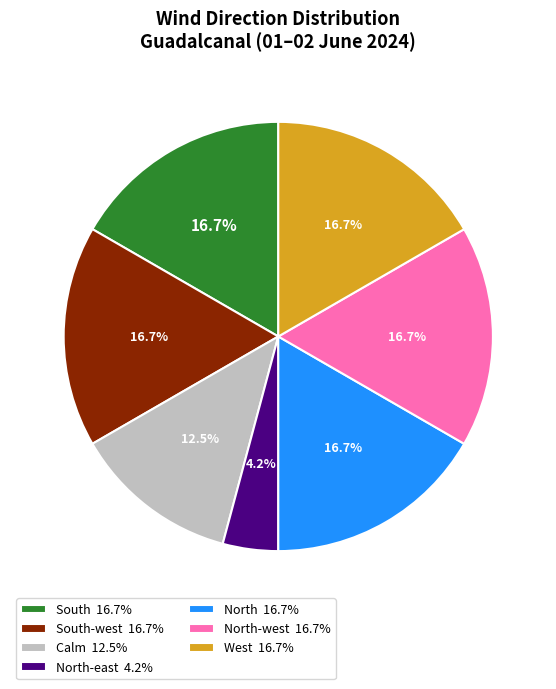

Does any single category account for the majority?

No